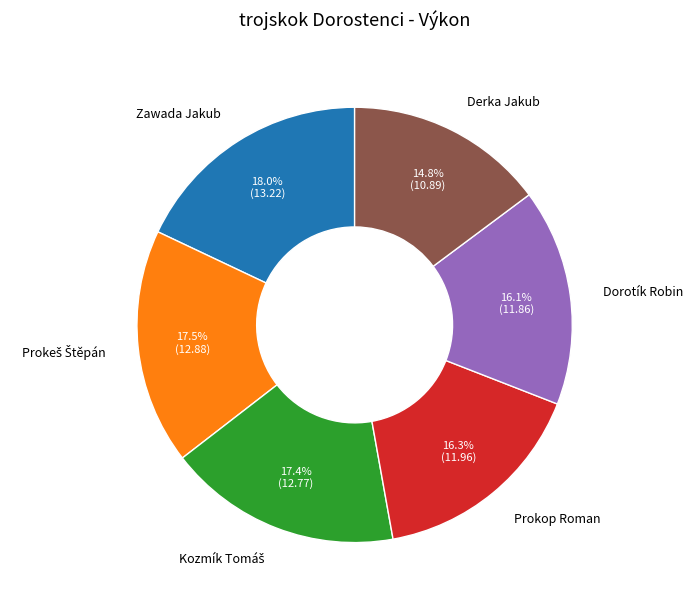

Which has a higher value, Zawada Jakub or Dorotík Robin?

Zawada Jakub